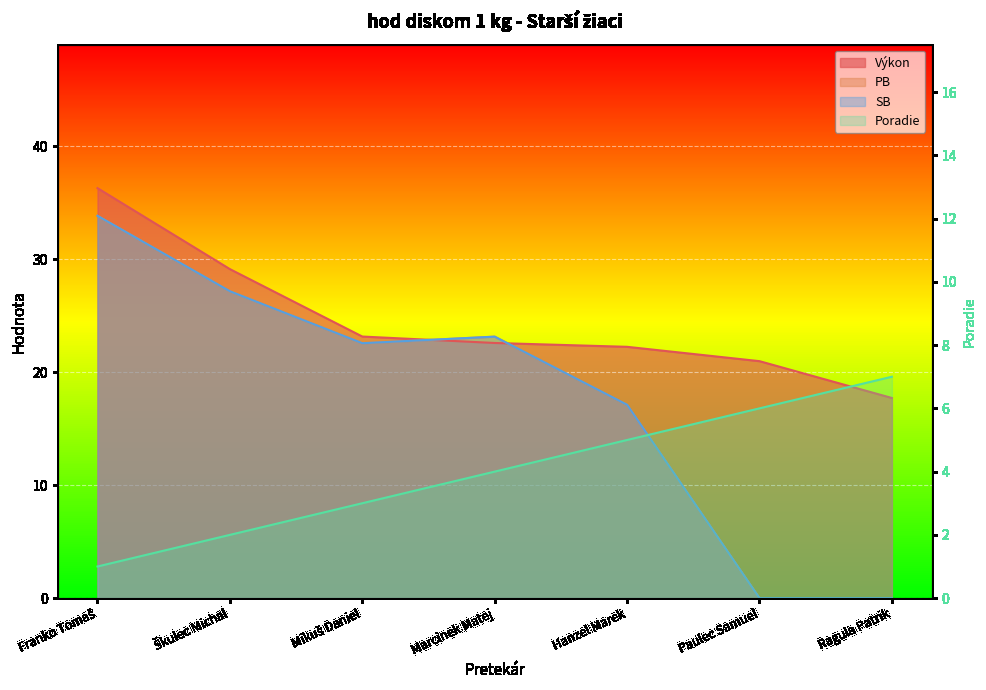

Reading left to right, extract all data points from this chart.

Výkon: 36.3	29.1	23.2	22.6	22.2	21.0	17.7
PB: 33.9	27.2	22.6	23.1	17.1	0.0	0.0
SB: 33.9	27.2	22.6	23.1	17.1	0.0	0.0
Poradie: 1.0	2.0	3.0	4.0	5.0	6.0	7.0